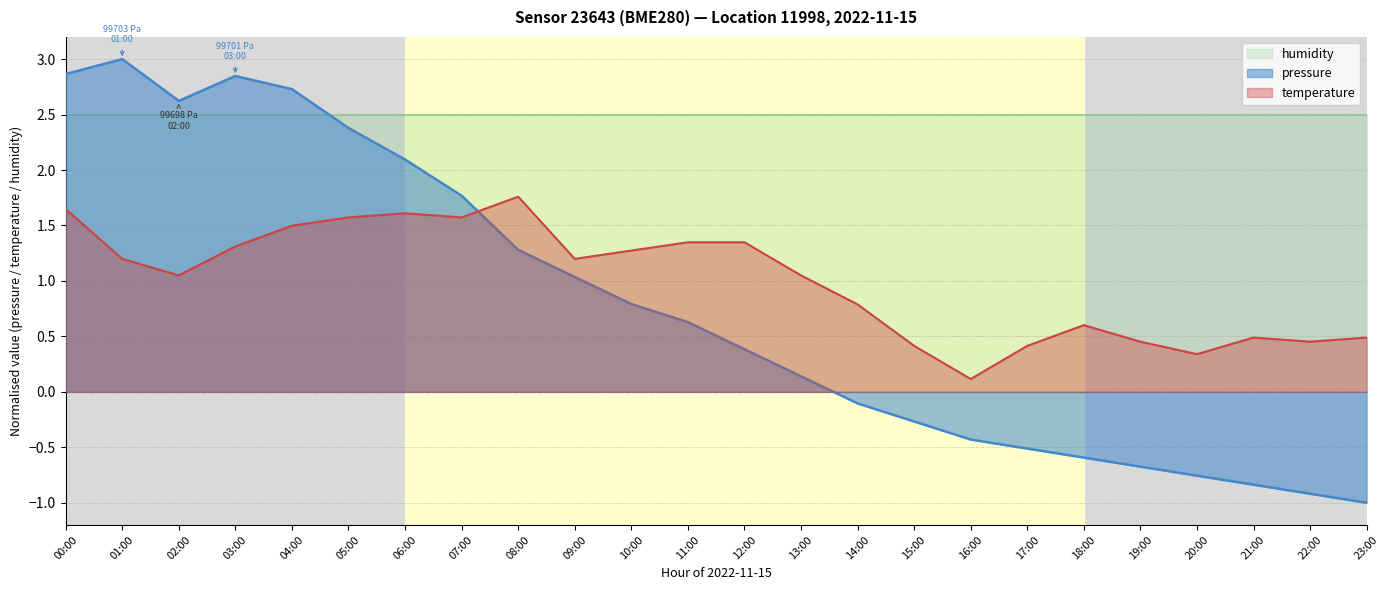

Rank the categories by temperature value from lowest to highest.

16:00, 20:00, 15:00, 17:00, 19:00, 22:00, 21:00, 23:00, 18:00, 14:00, 02:00, 13:00, 01:00, 09:00, 10:00, 03:00, 11:00, 12:00, 04:00, 05:00, 07:00, 06:00, 00:00, 08:00